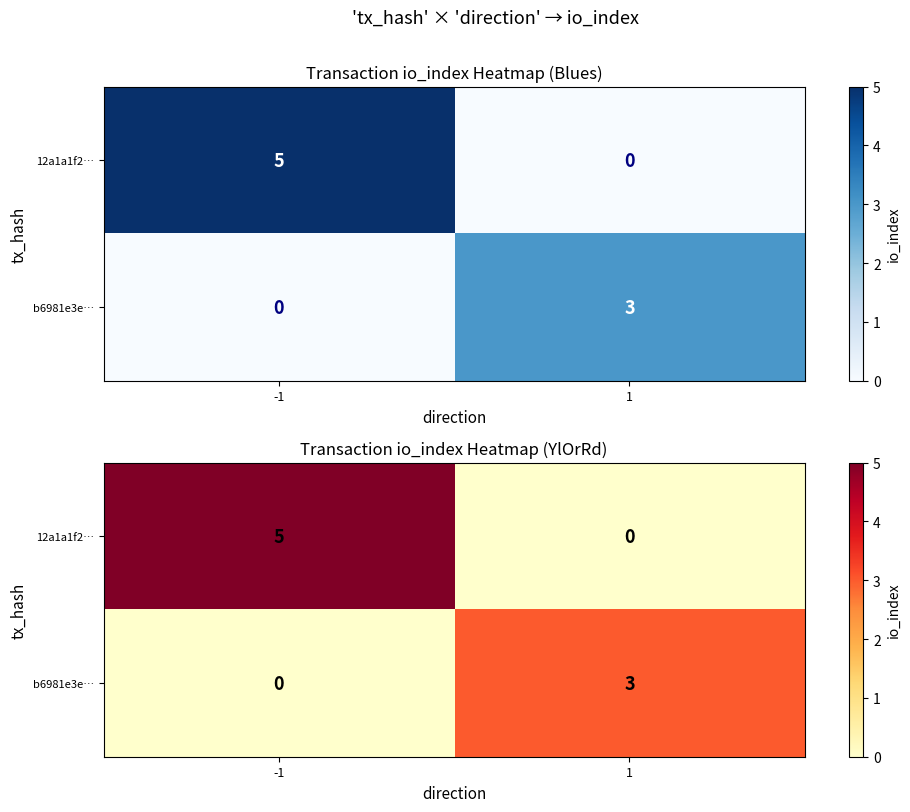

At 1, list the series in order from smallest to largest.

12a1a1f2…, b6981e3e…